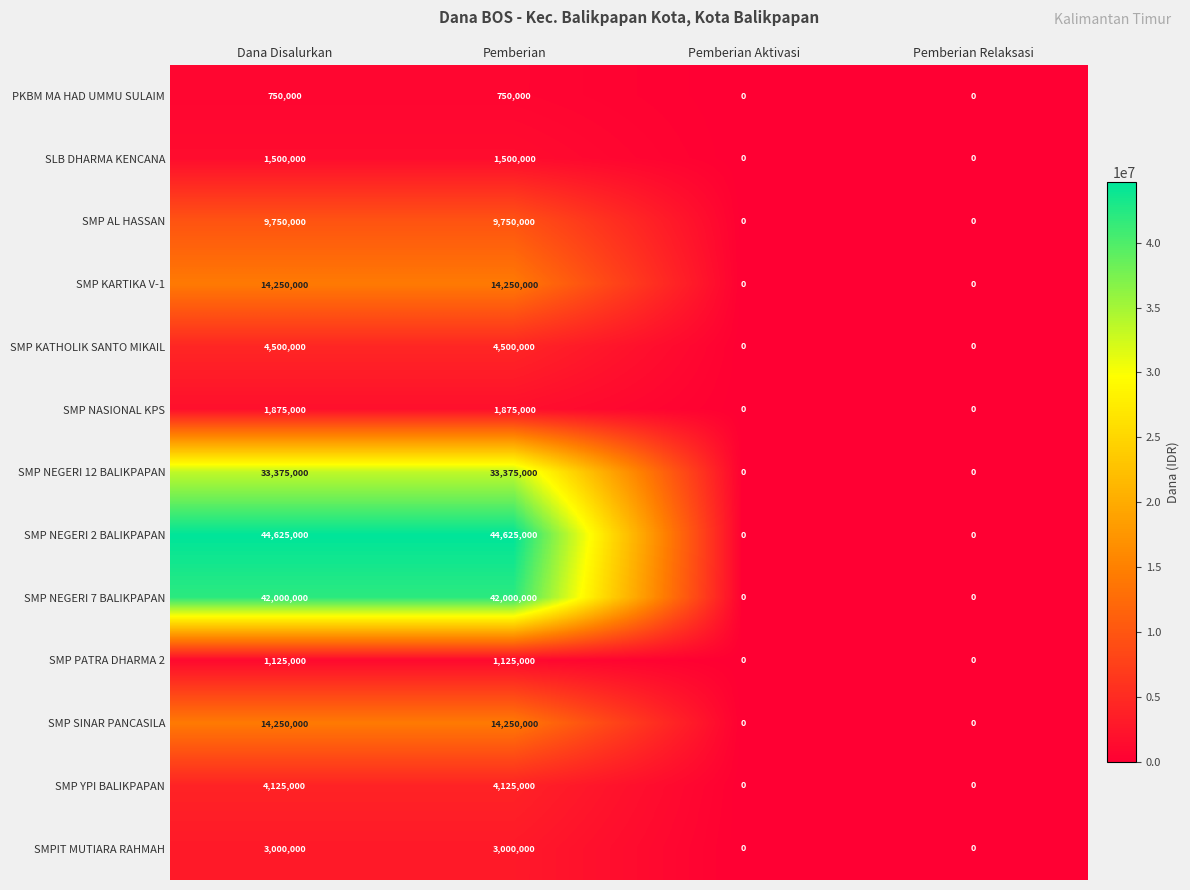

How many SMP SINAR PANCASILA values are between 0 and 14250000?

4